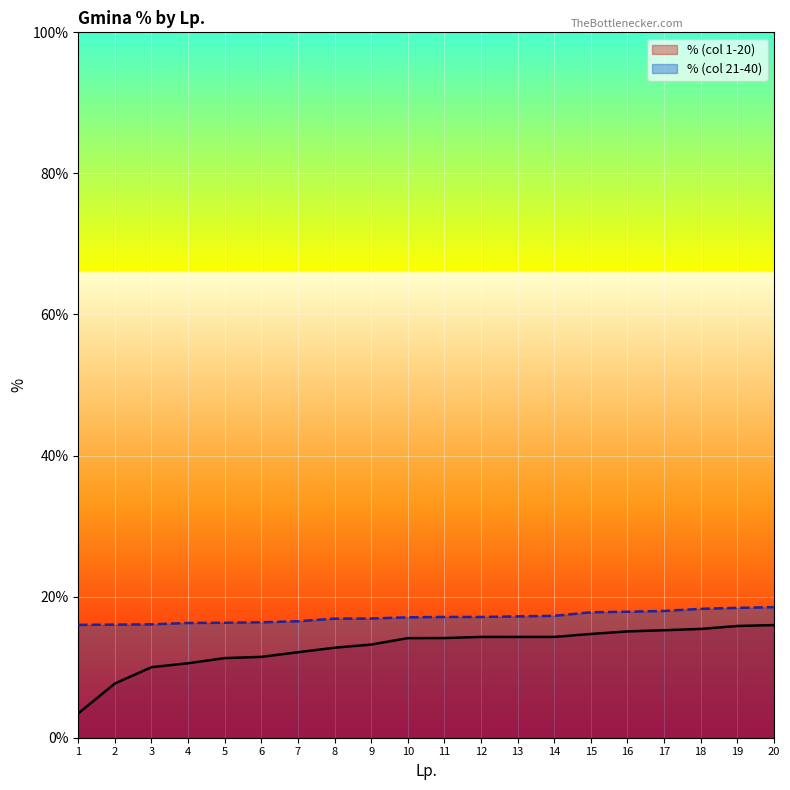

True or false: % (col 21-40) has more than 0 interior local peaks.

False